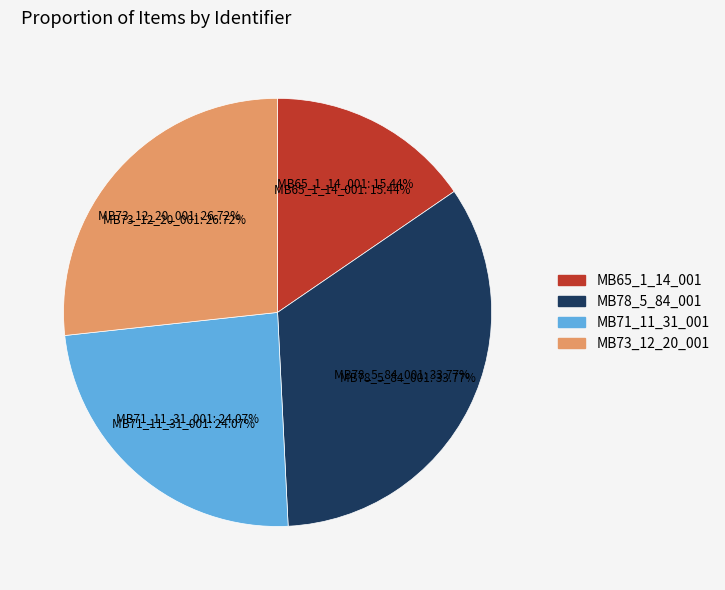

Between MB71_11_31_001 and MB78_5_84_001, which is larger?

MB78_5_84_001